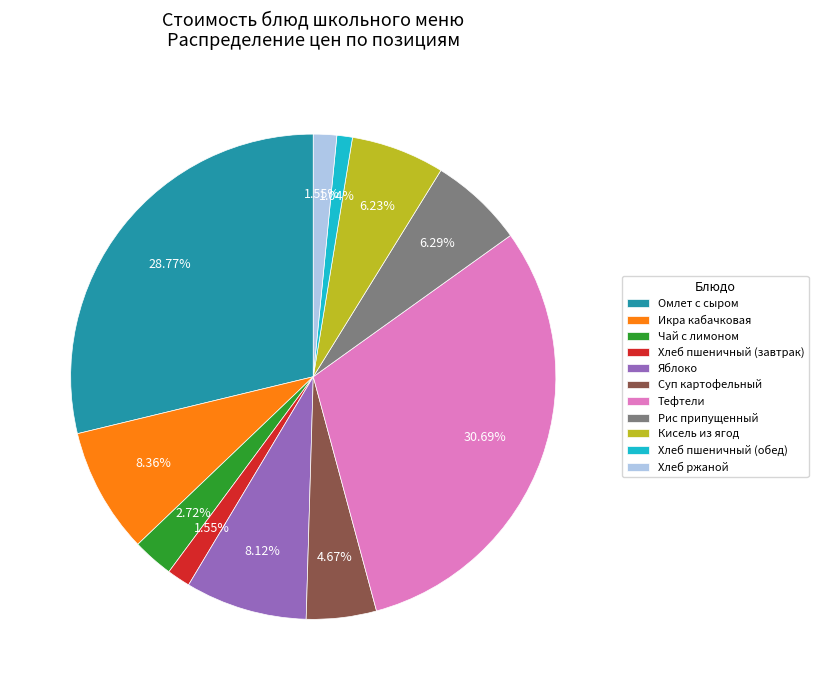

To the nearest percent, what is the combined percentage of Хлеб пшеничный (завтрак) and Хлеб пшеничный (обед)?

3%